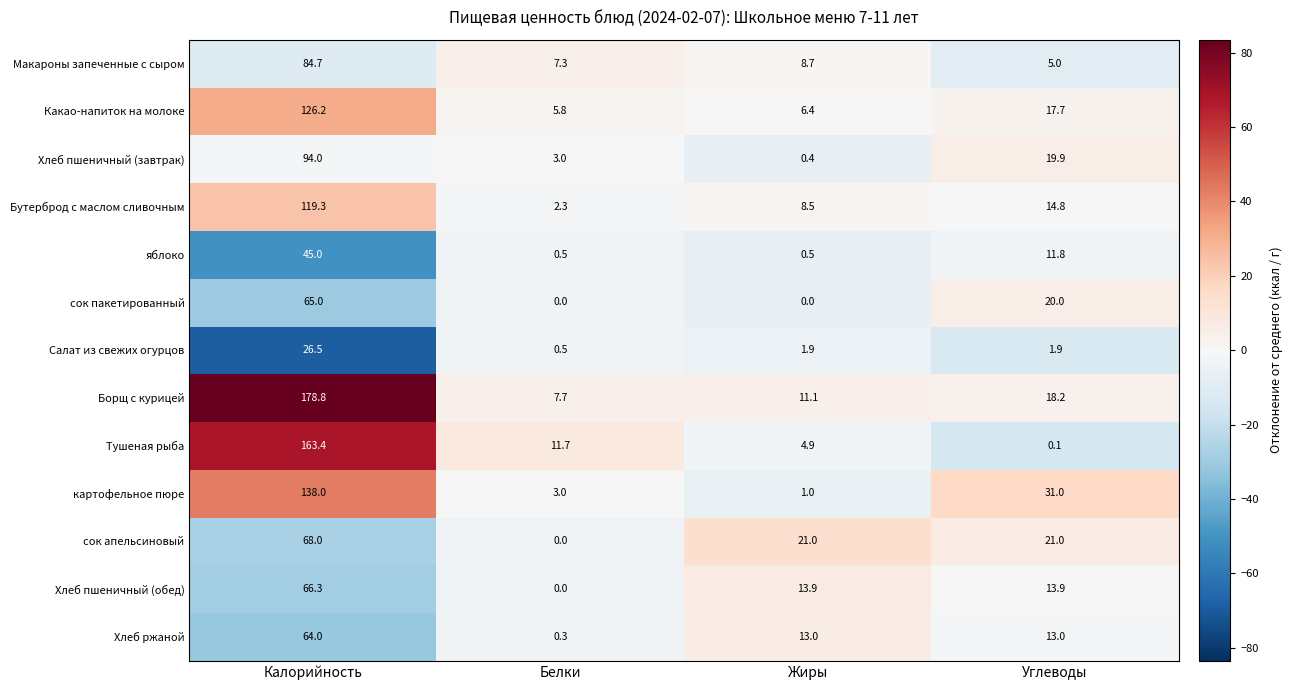

True or false: Хлеб пшеничный (завтрак) has a value of 3.0 at Белки.

True